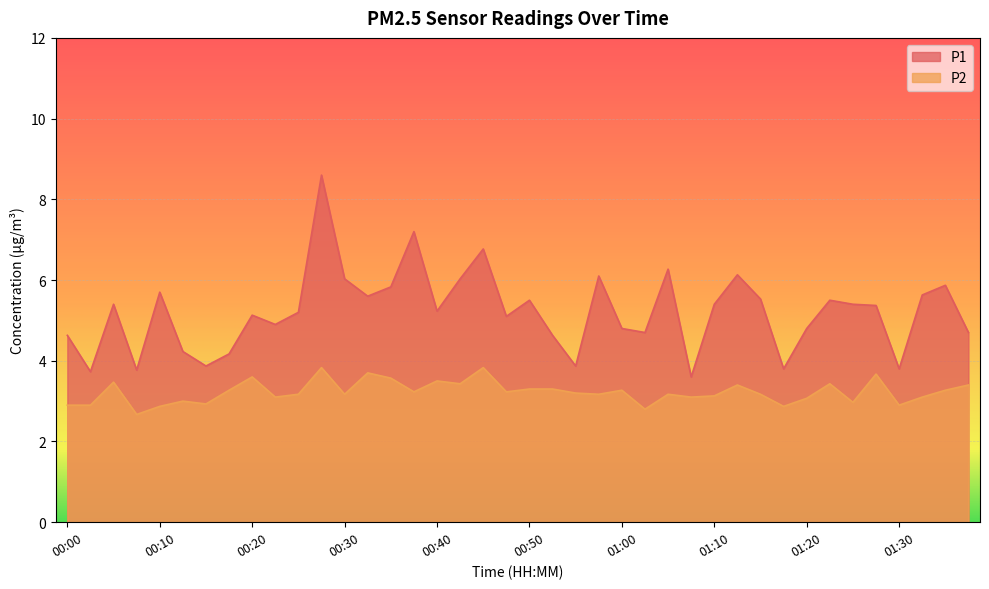

At which label does P2 first exceed 3?

00:05